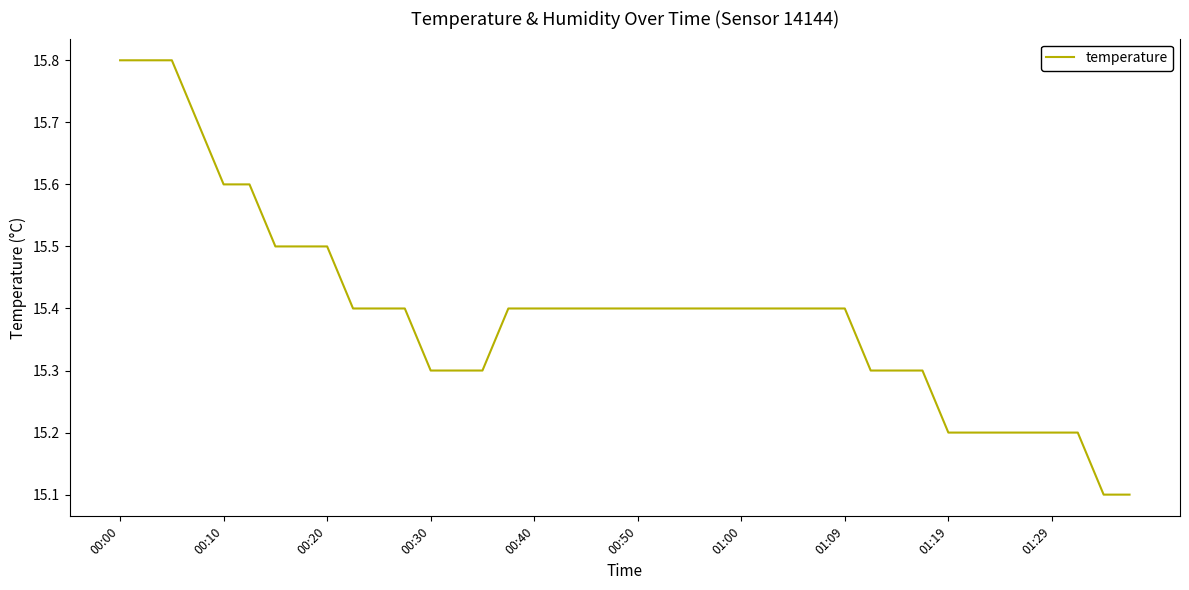

Does the chart display data point markers on the line(s)?

No